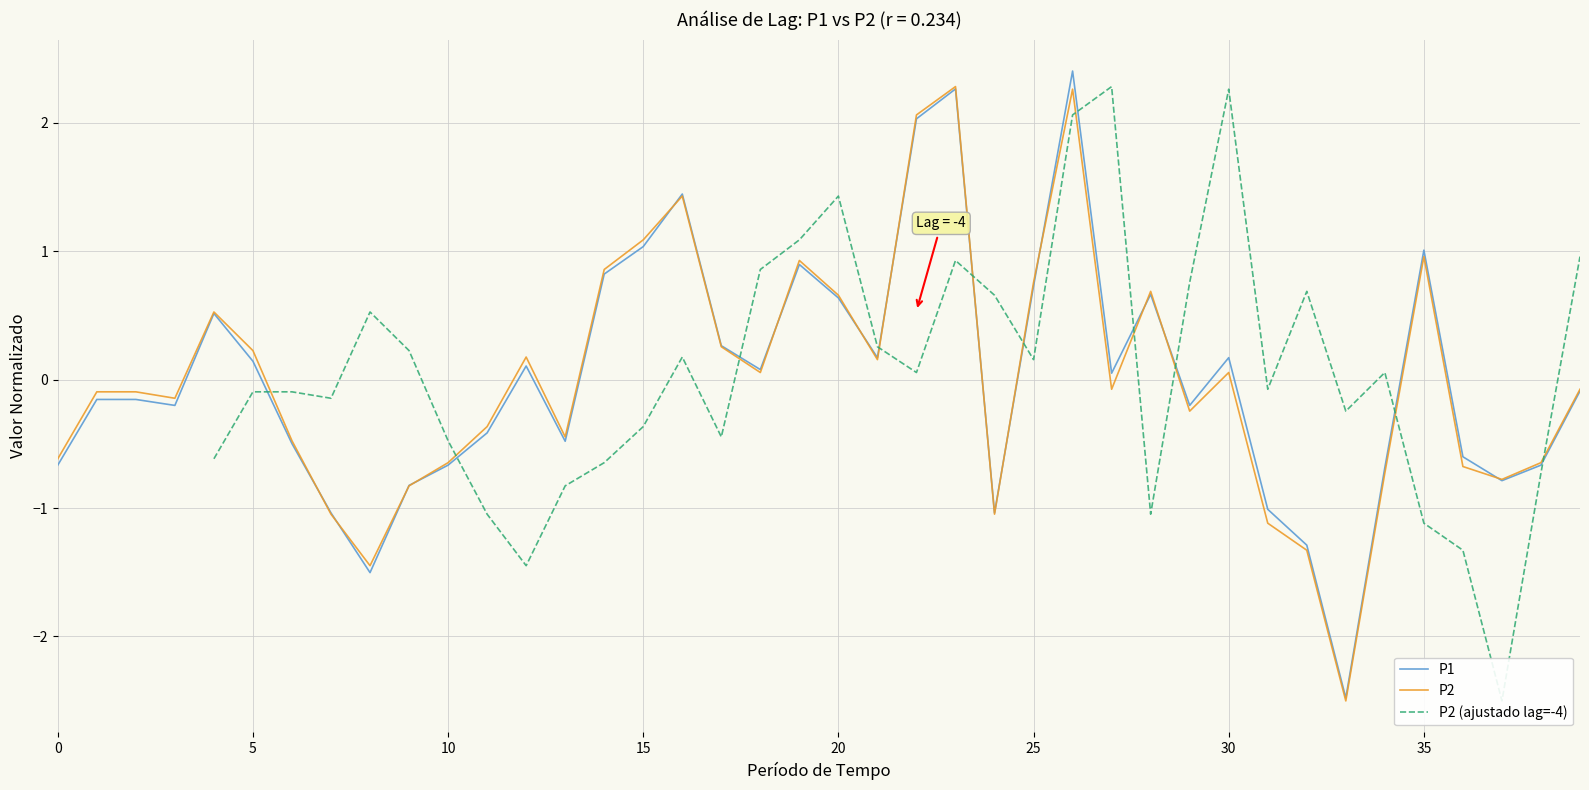

Does the chart display data point markers on the line(s)?

No